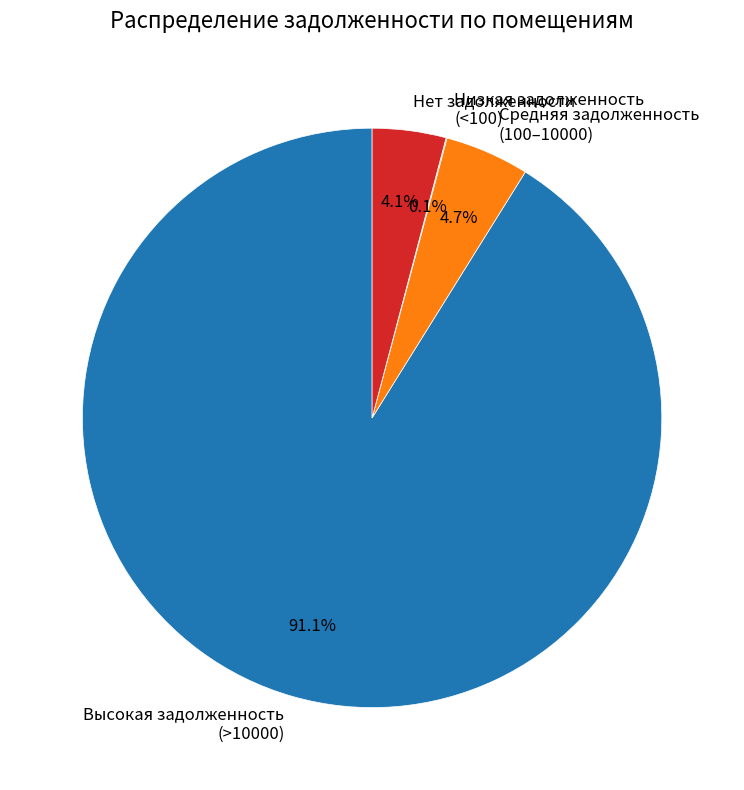

Approximately how many times larger is the value at Нет задолженности compared to Средняя задолженность (100–10000)?

0.9